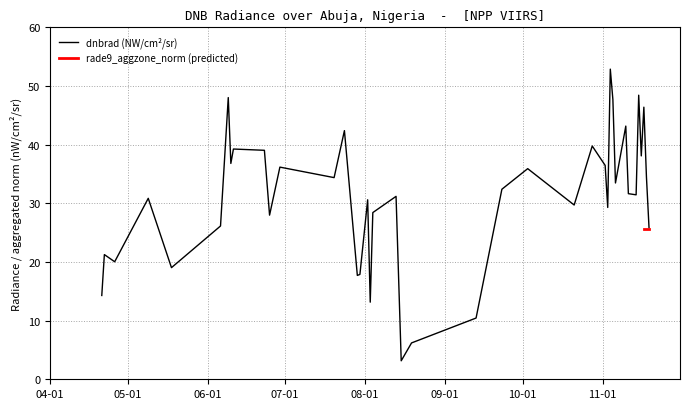

What is the maximum value for dnbrad (NW/cm²/sr)?

52.9